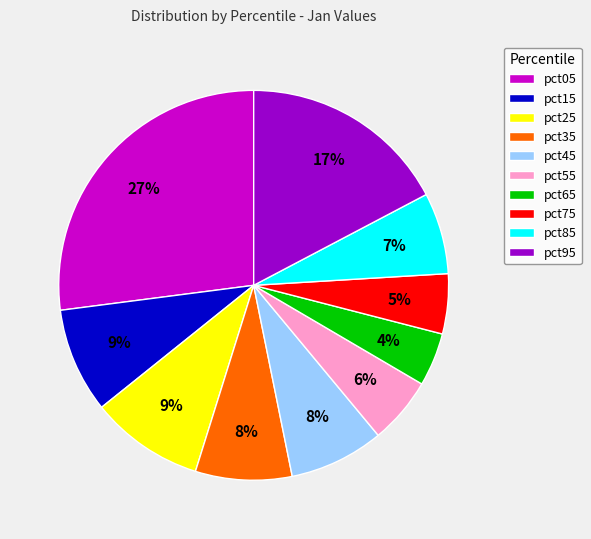

Which slice is the smallest?

pct65